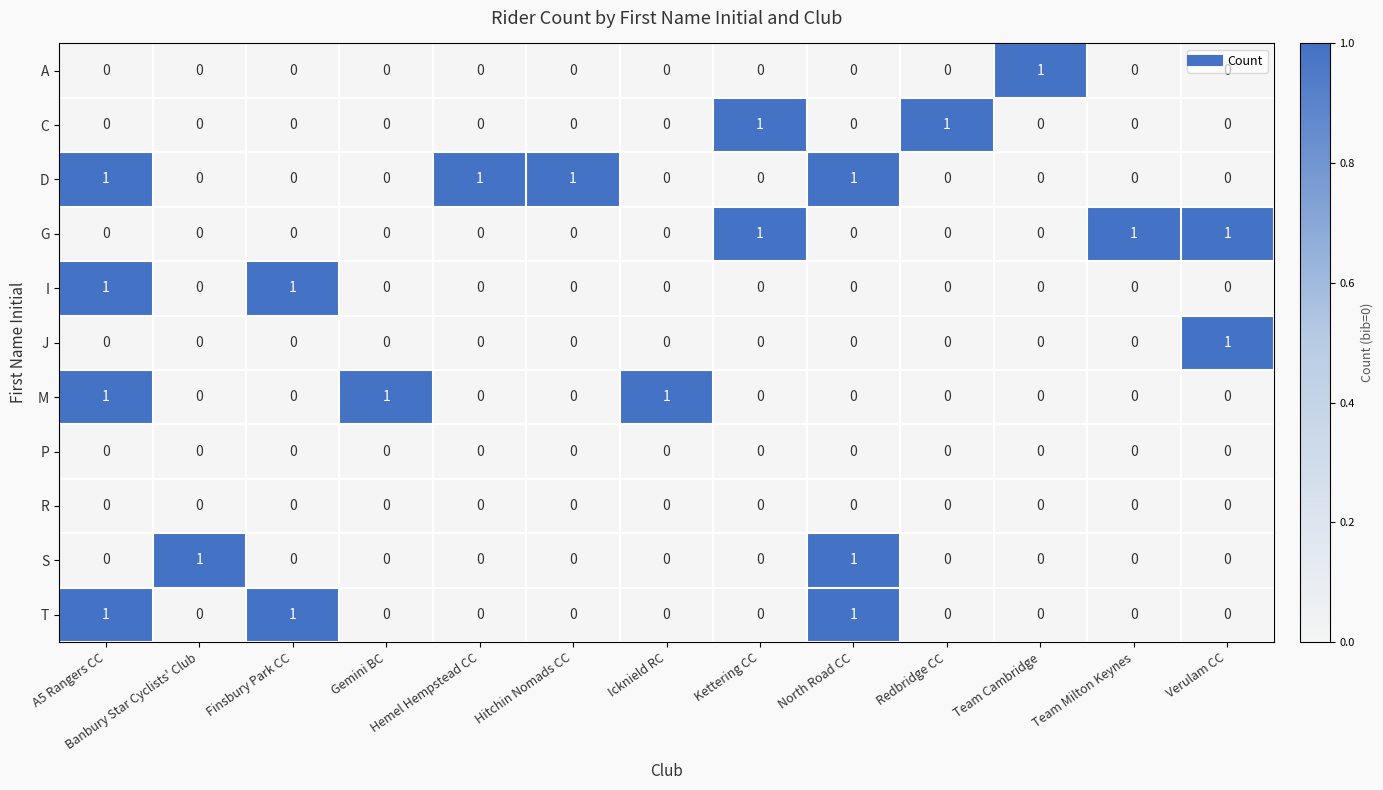

What is the total value across all series at North Road CC?

3